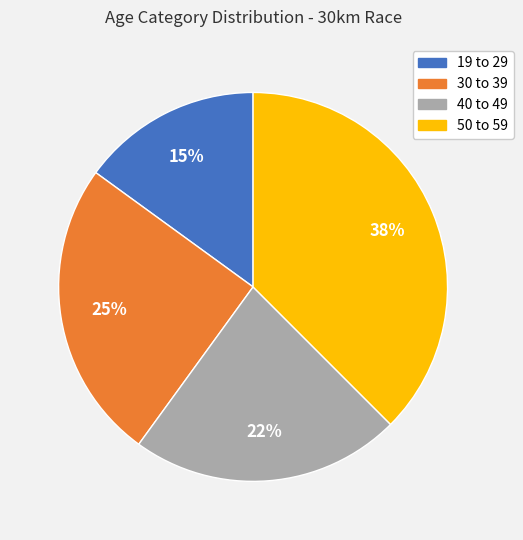

Do 50 to 59 and 30 to 39 together represent more than half of the pie?

Yes